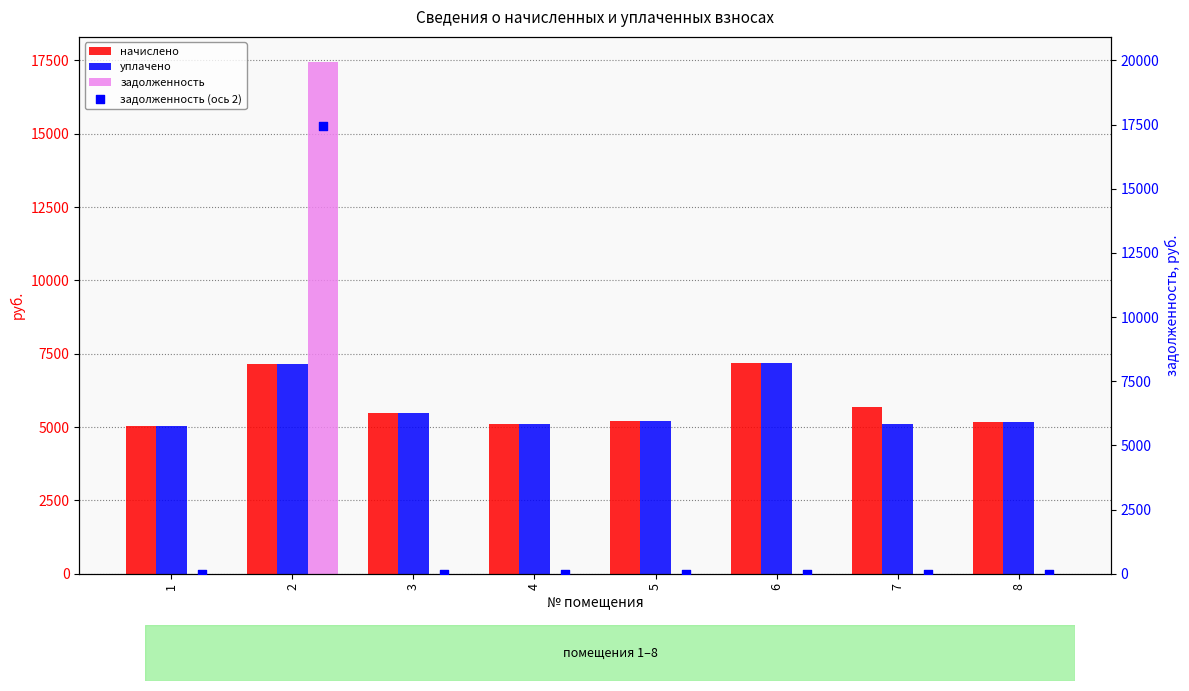

Which series reaches the minimum Y coordinate?

задолженность